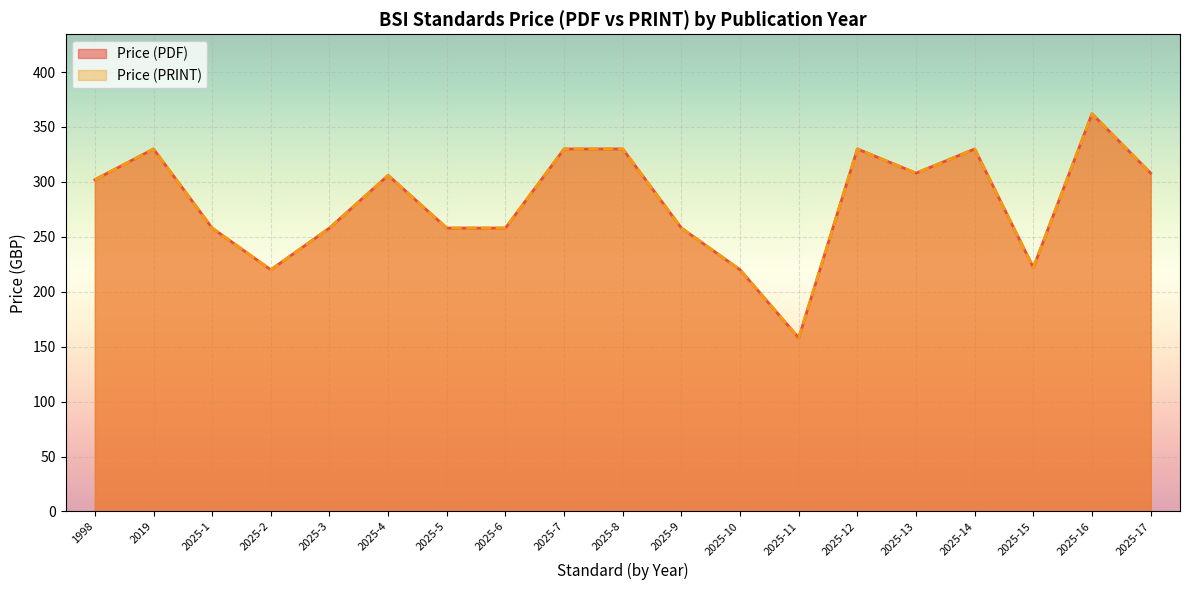

Between 2019 and 2025-8, which series saw the biggest shift?

Price (PDF)